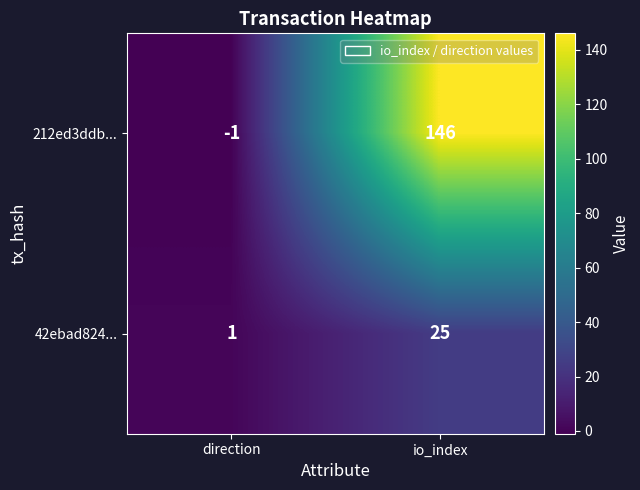

At how many categories does at least one series exceed 38?

1